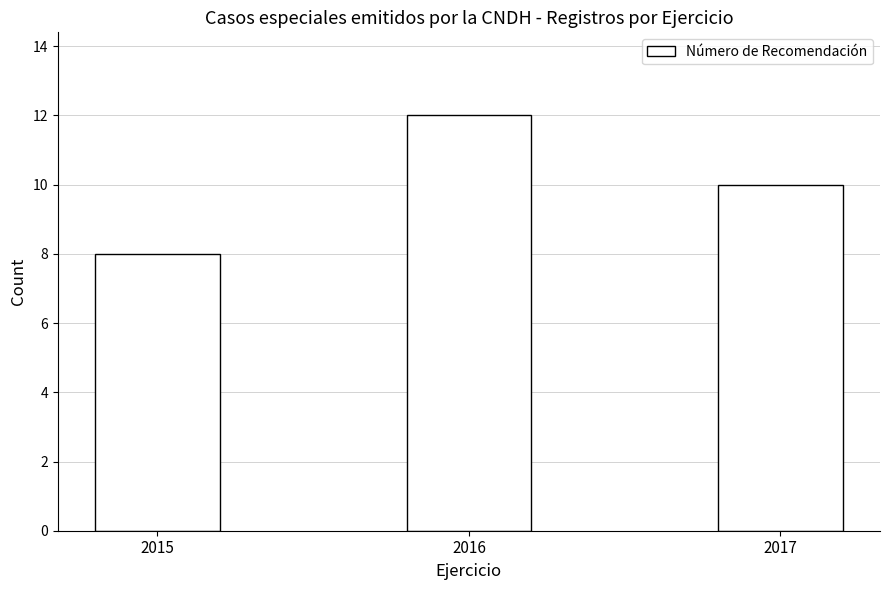

What is the difference between the second highest and minimum values?

2